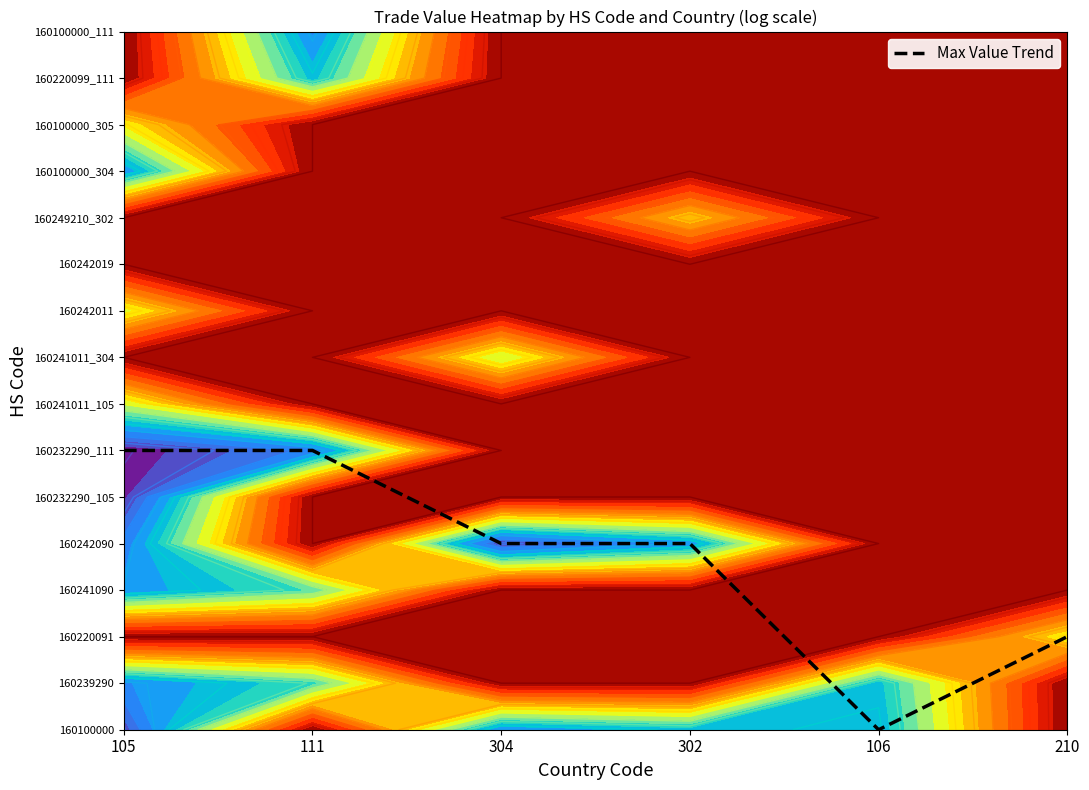

Count the number of categories in the chart.

6